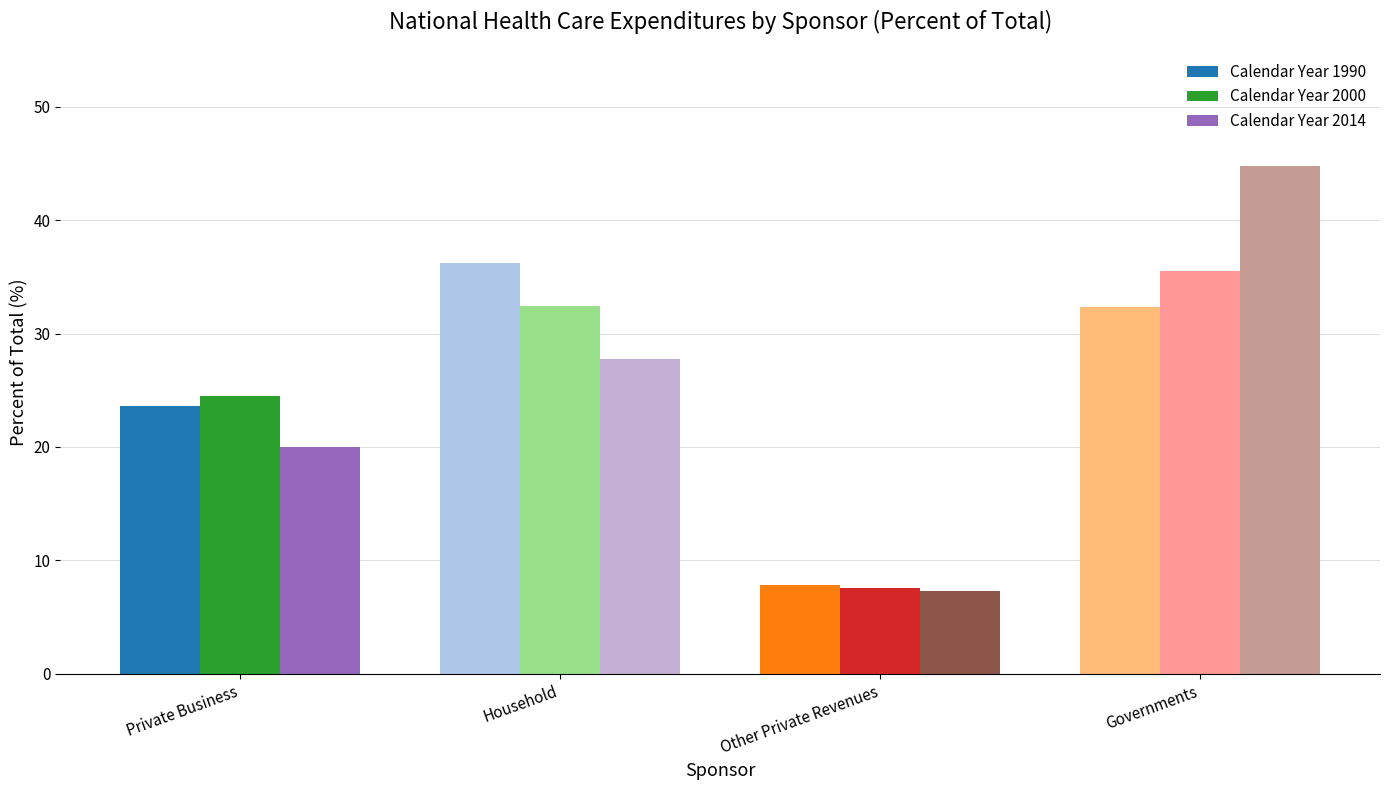

What is the difference between the highest and lowest values at Household?

8.4